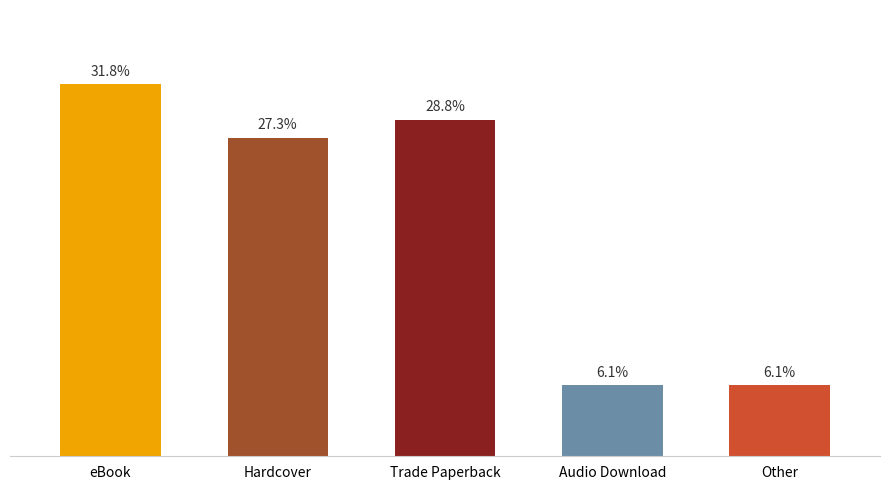

Approximately how many times larger is the value at Audio Download compared to Trade Paperback?

0.2